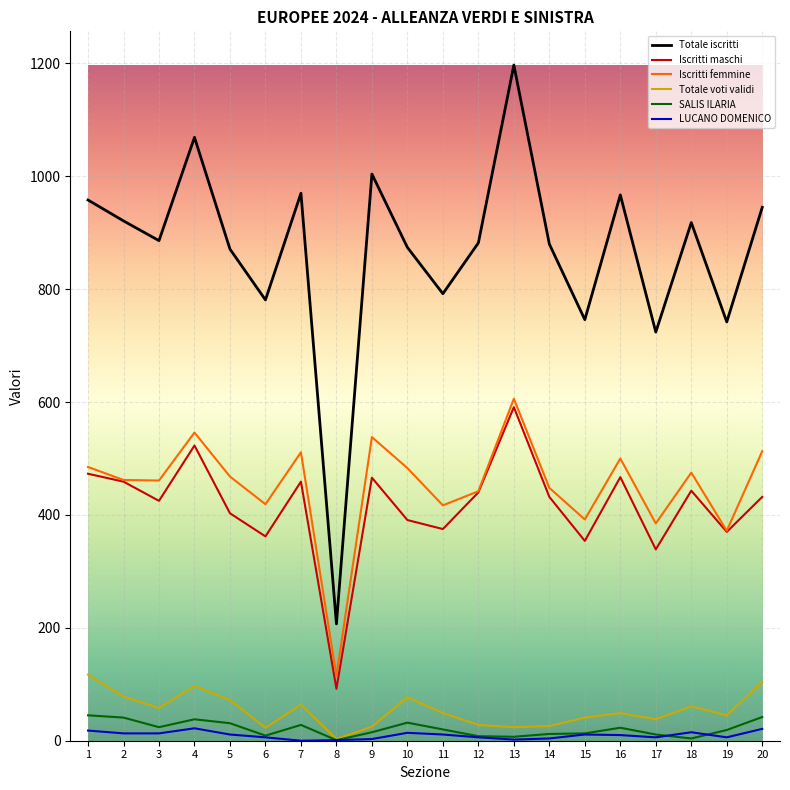

What are all the series names shown in the legend?

Totale iscritti, Iscritti maschi, Iscritti femmine, Totale voti validi, SALIS ILARIA, LUCANO DOMENICO